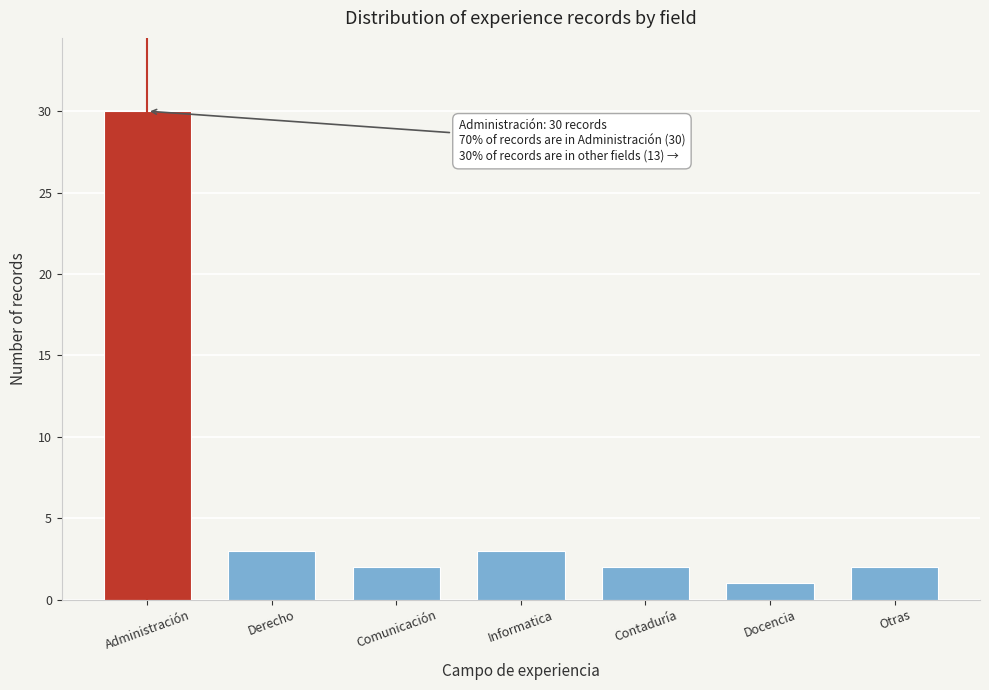

Reading left to right, transcribe all the data shown in this chart.

Administración=30	Derecho=3	Comunicación=2	Informatica=3	Contaduría=2	Docencia=1	Otras=2